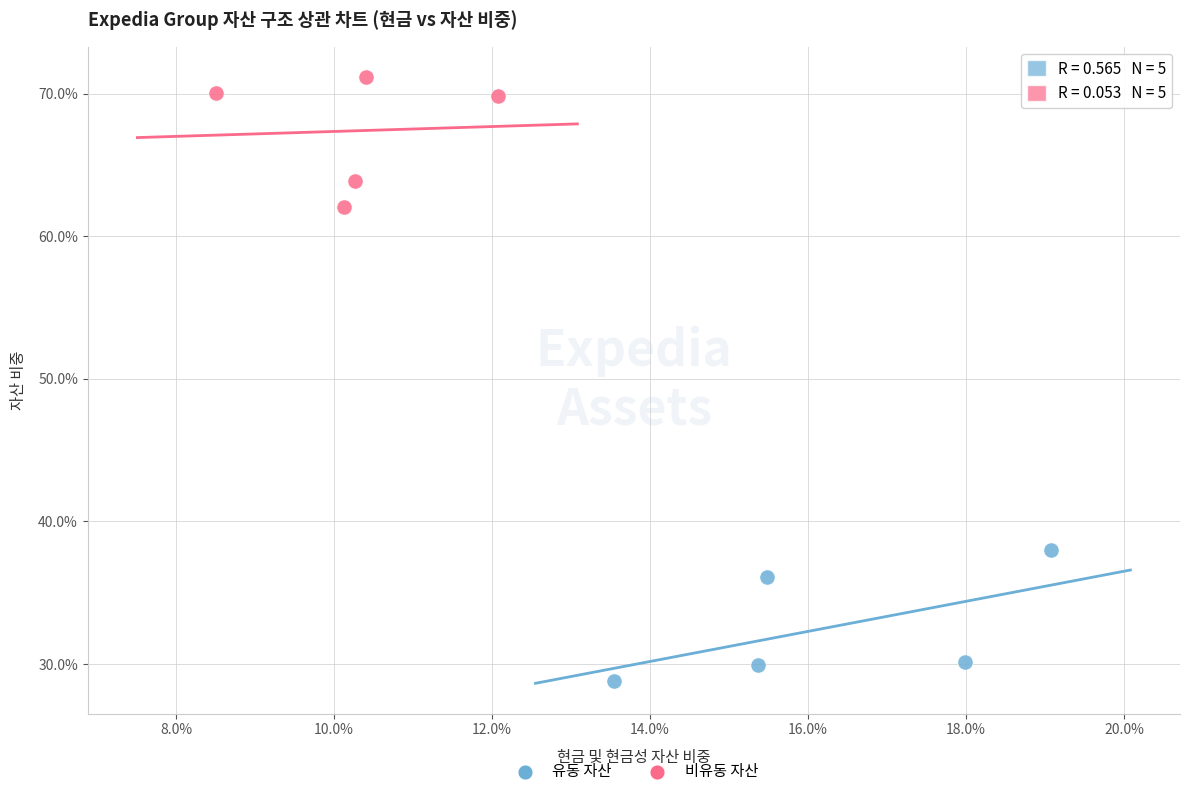

What are all the series names shown in the legend?

유동 자산, 비유동 자산